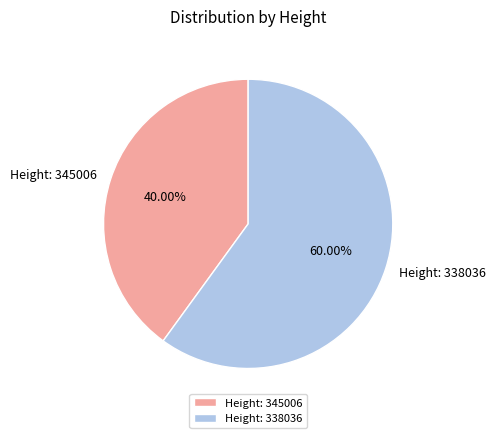

Which slice is the smallest?

Height: 345006